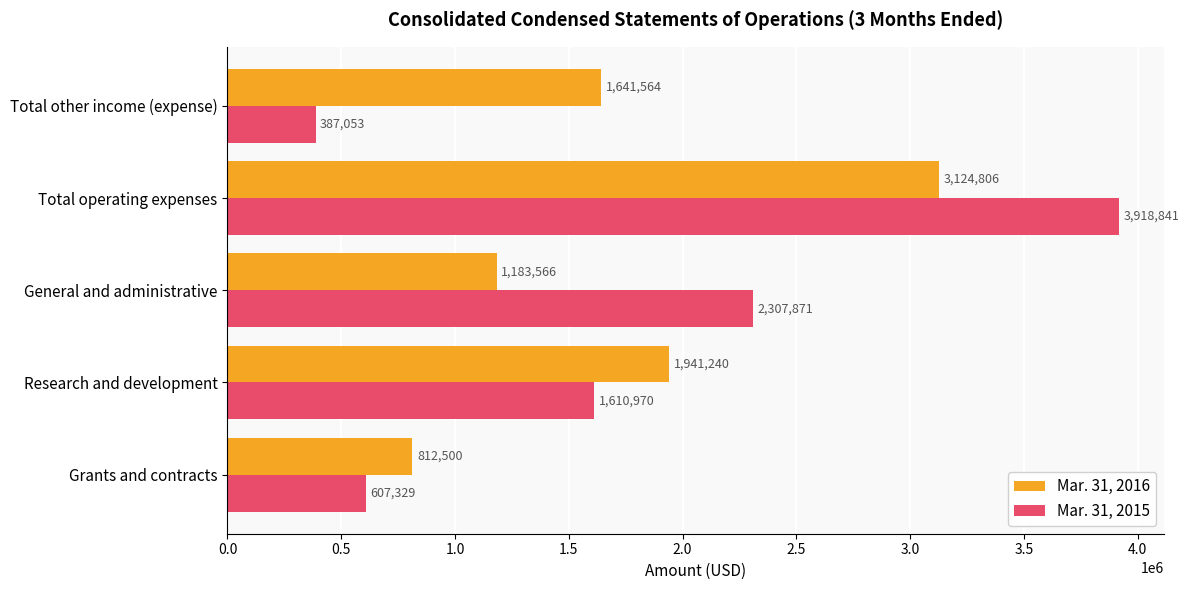

How many Mar. 31, 2016 values are between 1183566 and 1941240?

3